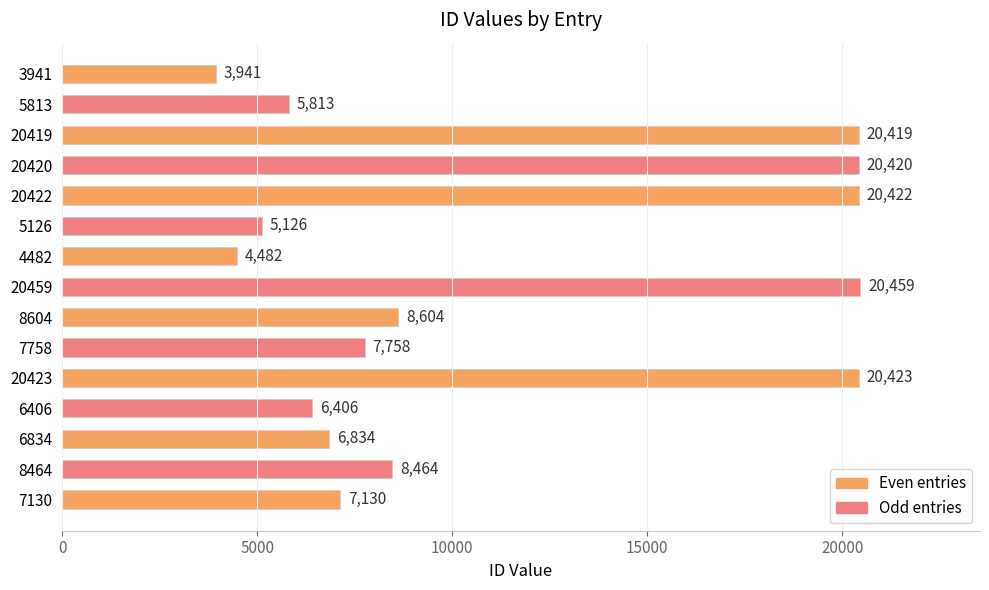

Rank the categories by value from highest to lowest.

20459, 20423, 20422, 20420, 20419, 8604, 8464, 7758, 7130, 6834, 6406, 5813, 5126, 4482, 3941